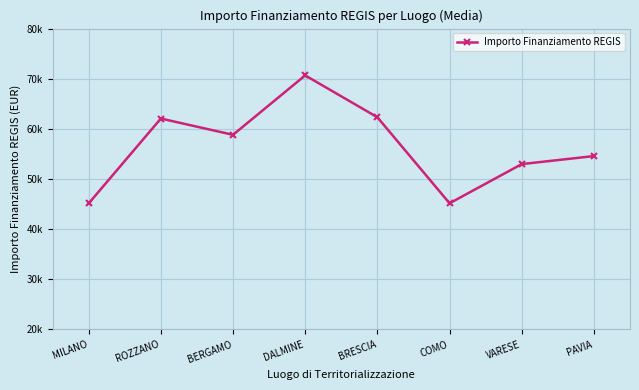

What position from the right is COMO?

3